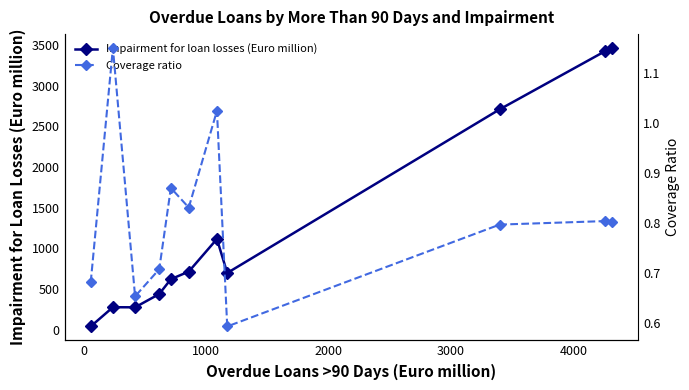

True or false: Impairment for loan losses (Euro million) and Coverage ratio intersect in this chart.

False